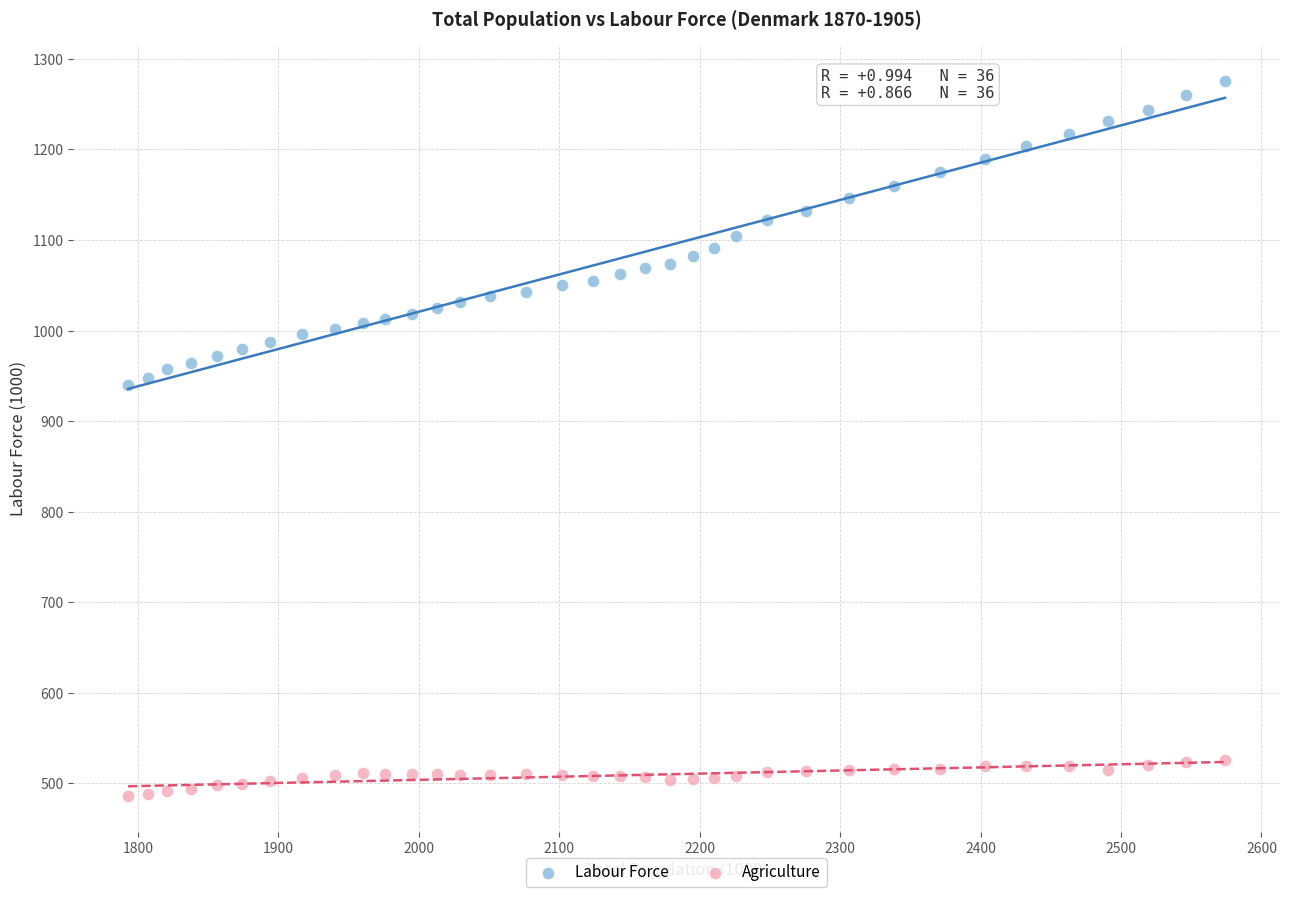

Which series reaches the minimum Y coordinate?

Agriculture